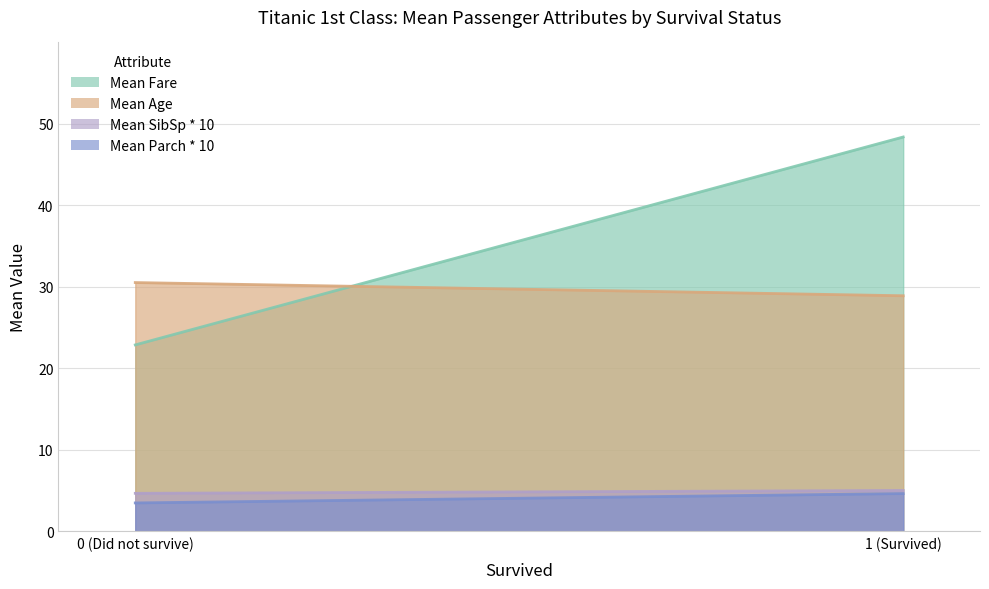

What is the difference between the Mean SibSp * 10 values at 1 and 0?

0.4